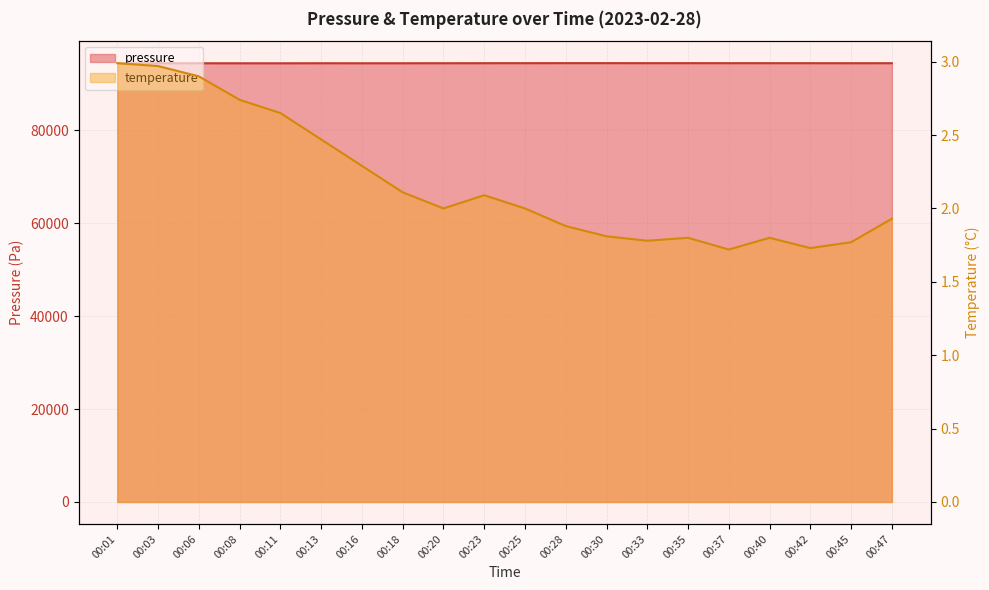

Is the value of pressure at 00:03 greater than the value of temperature at 00:37?

Yes